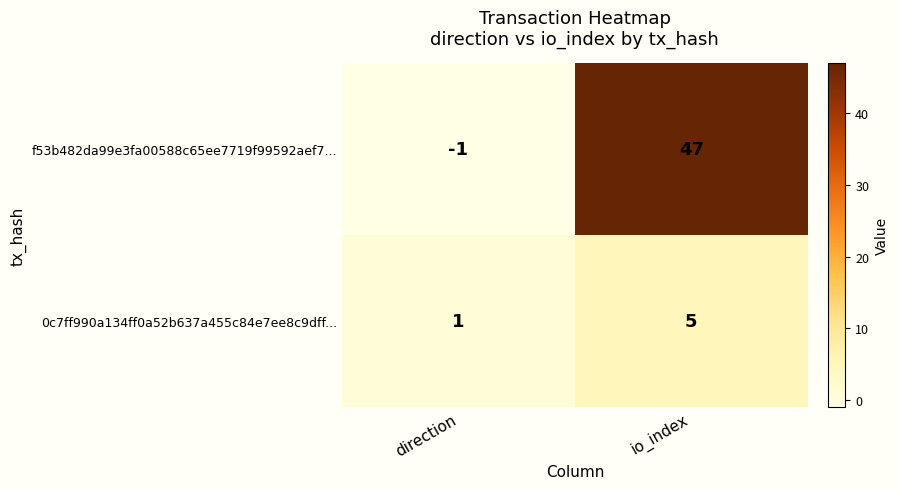

Reading right to left, transcribe all the data shown in this chart.

f53b482da99e3fa00588c65ee7719f99592aef7...: 47	-1
0c7ff990a134ff0a52b637a455c84e7ee8c9dff...: 5	1